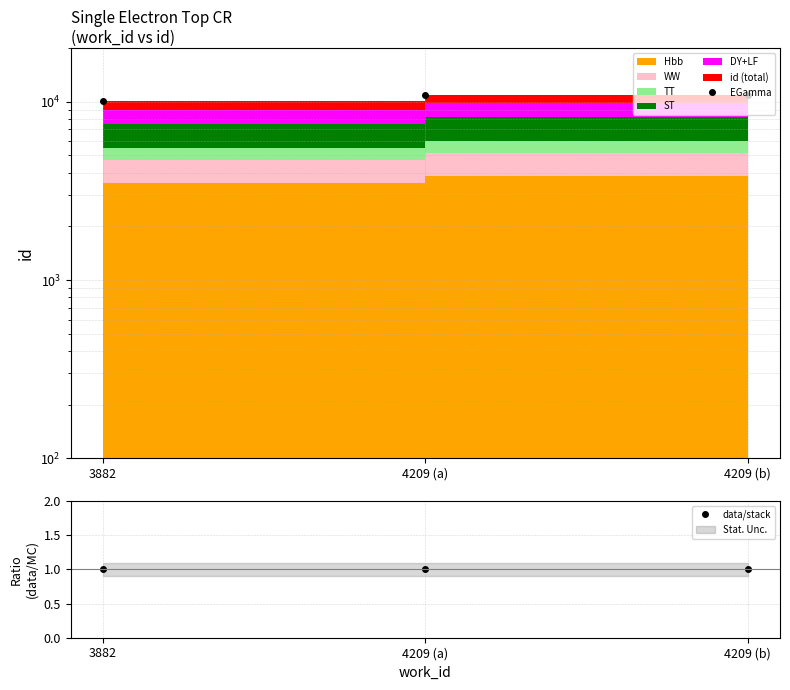

Rank the series at 4209 (b) from highest to lowest value.

EGamma, data/stack